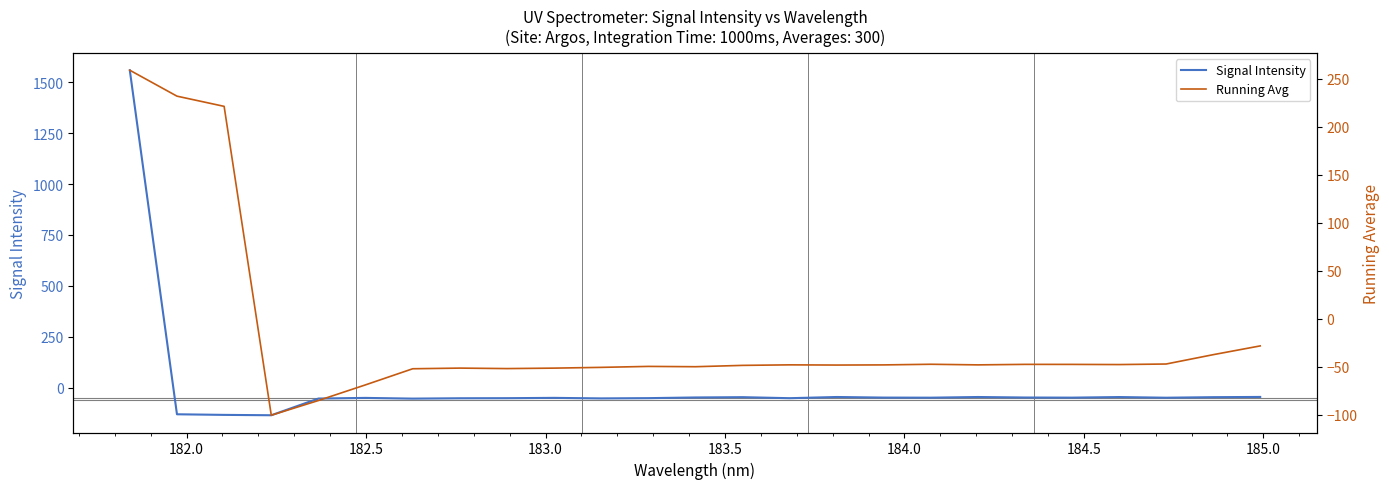

At how many categories does at least one series exceed 735?

1